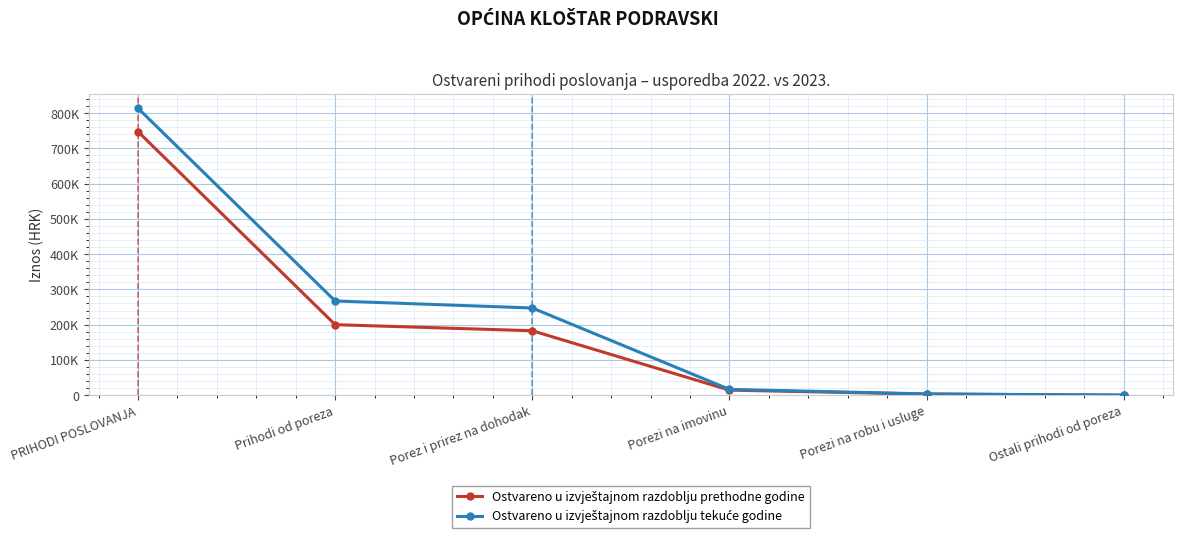

Rank the series by their maximum value, from highest to lowest.

Ostvareno u izvještajnom razdoblju tekuće godine, Ostvareno u izvještajnom razdoblju prethodne godine